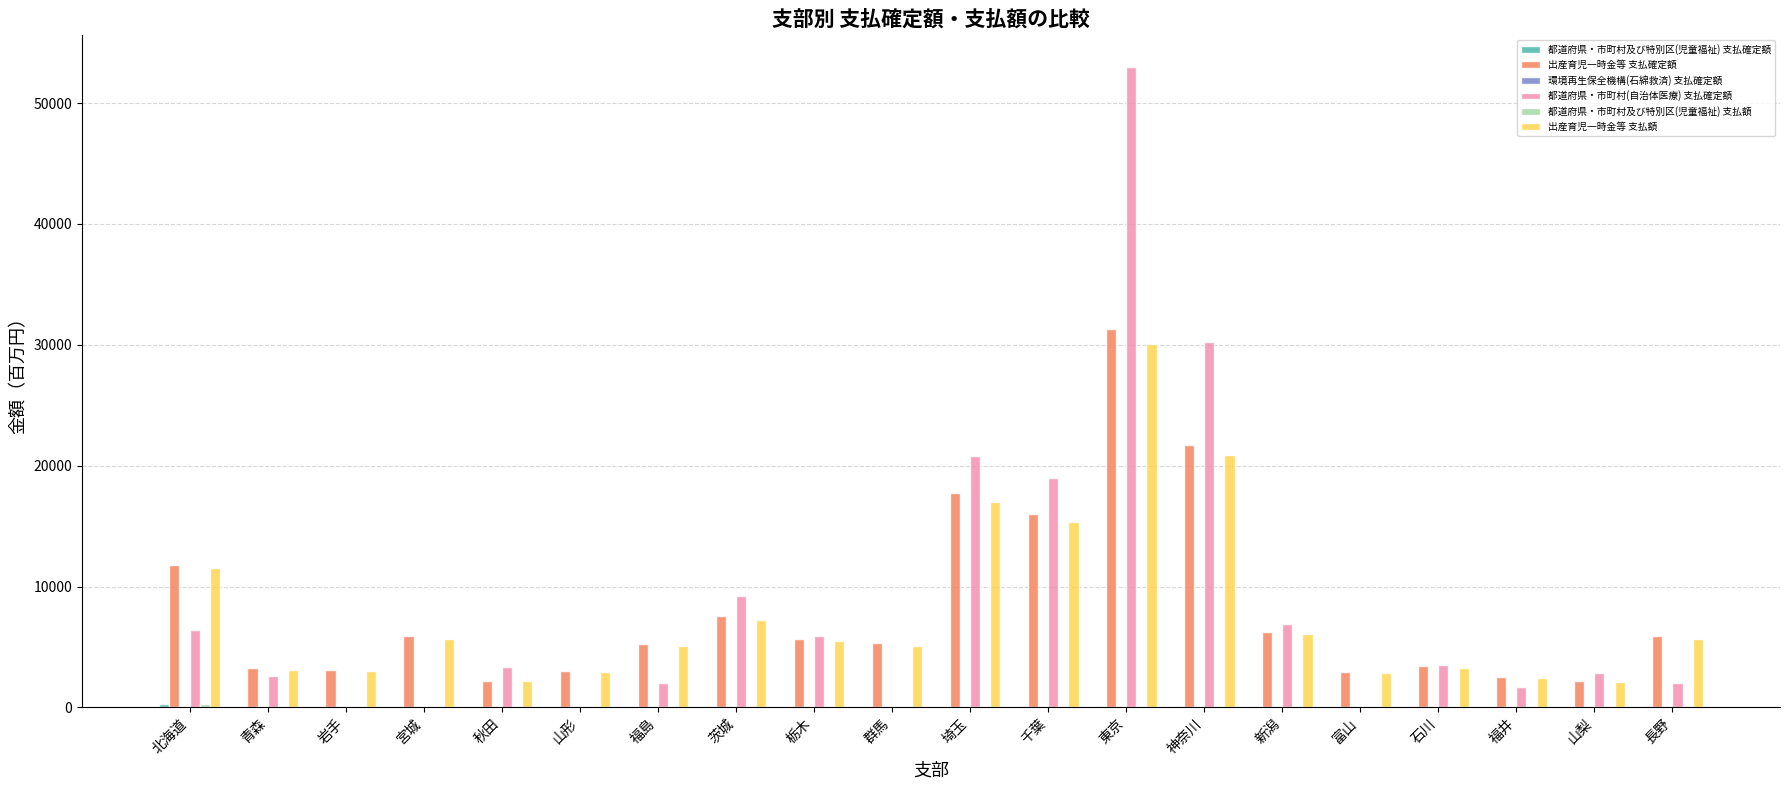

How many data points in 出産育児一時金等 支払確定額 are above 5678?

10